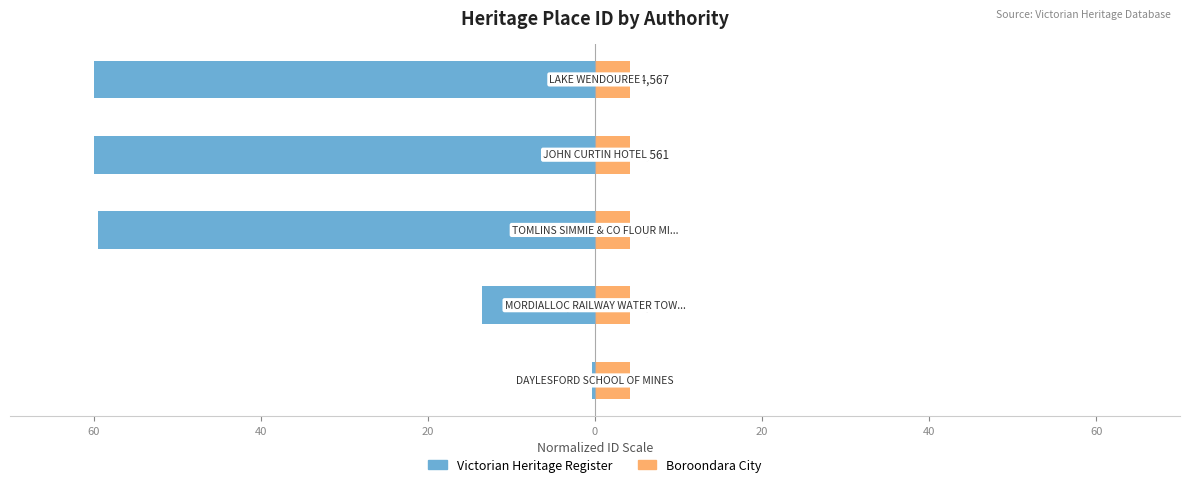

The Victorian Heritage Register series shows -60.0 at 0. True or false?

True